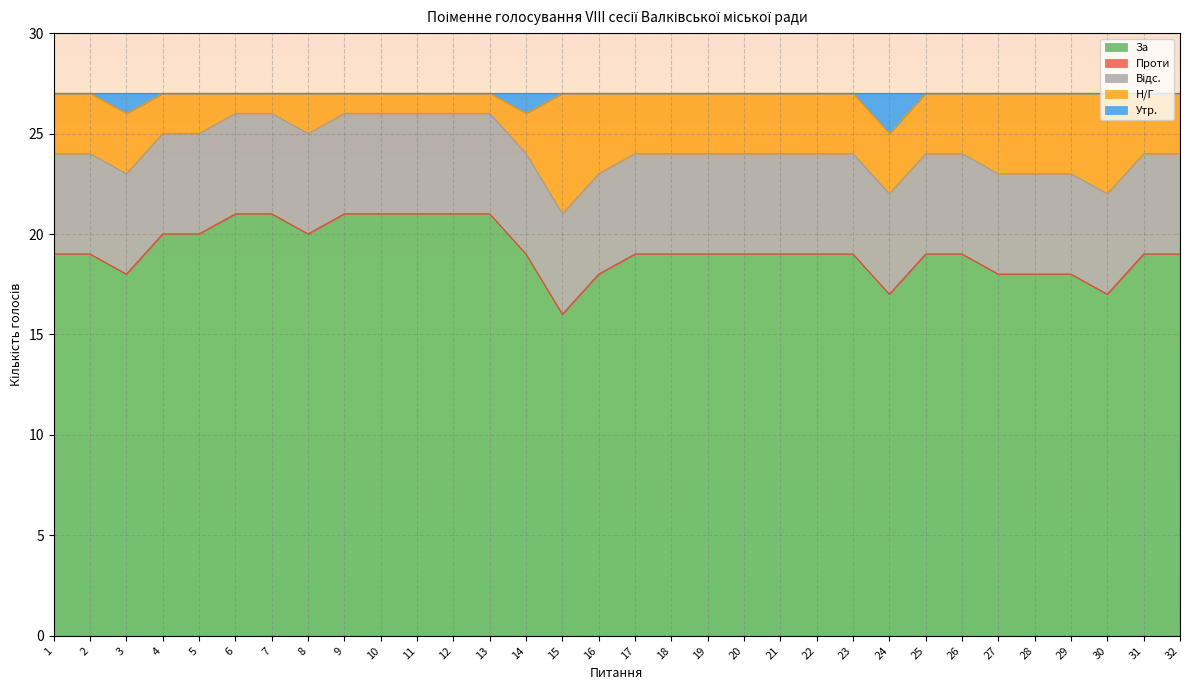

What is the difference between the Н/Г values at 8 and 30?

3